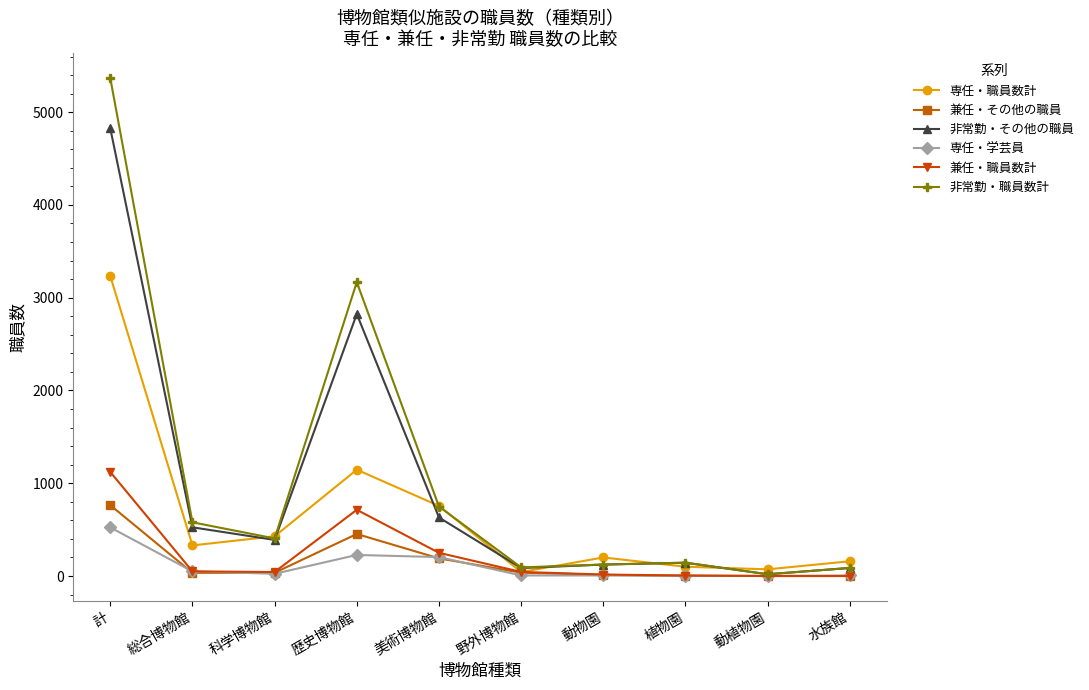

Count the number of data series in this chart.

6